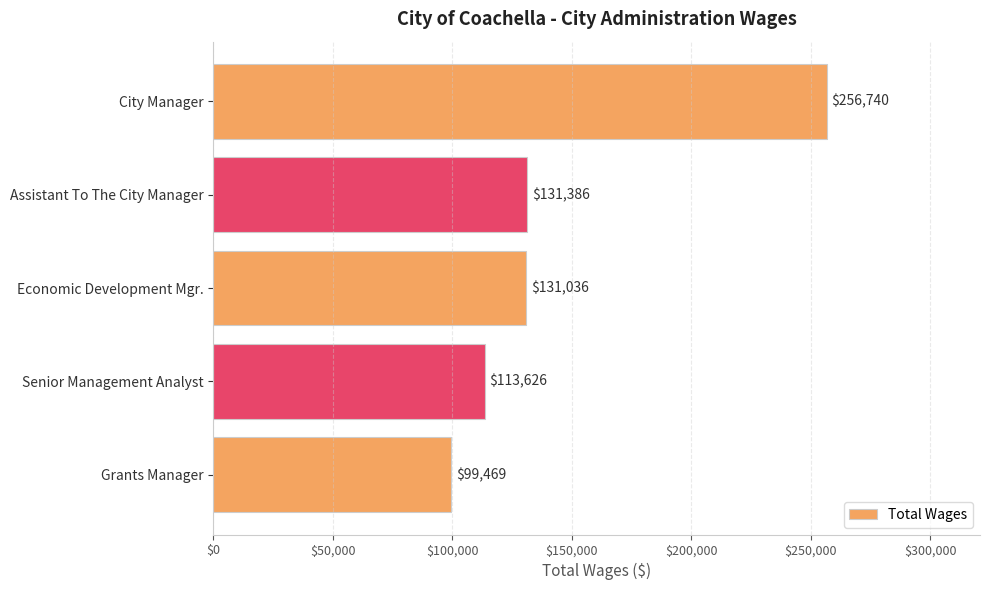

Count the number of categories in the chart.

5